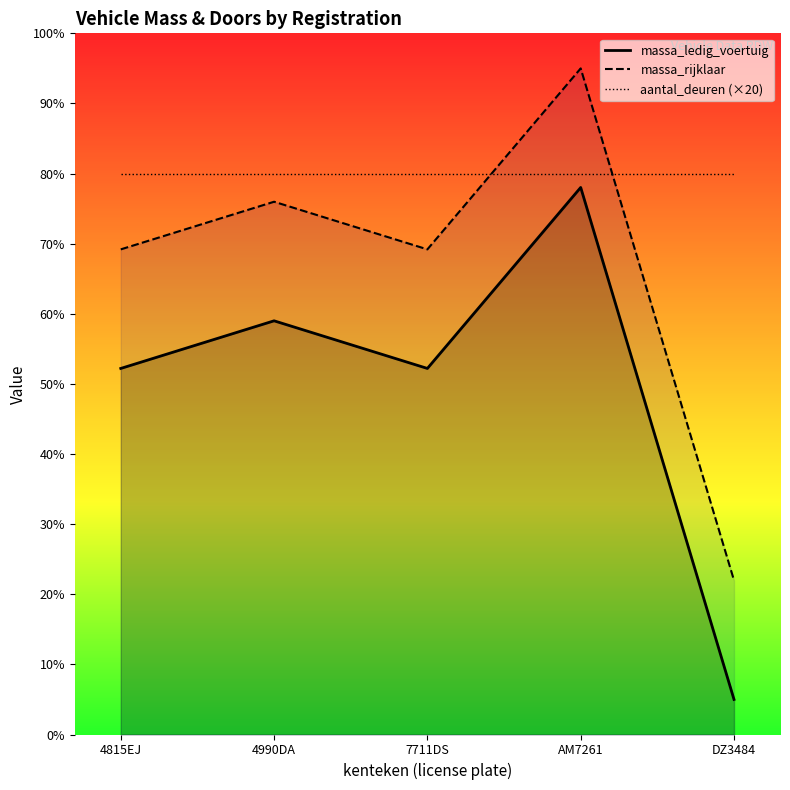

What position from the left is AM7261?

4